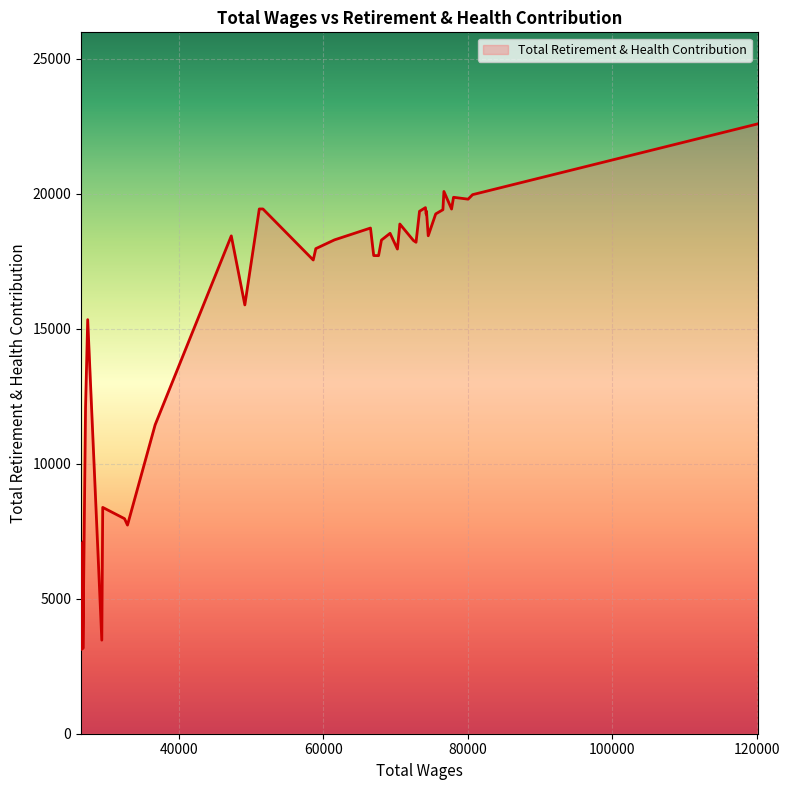

What is the greatest value displayed?

22594